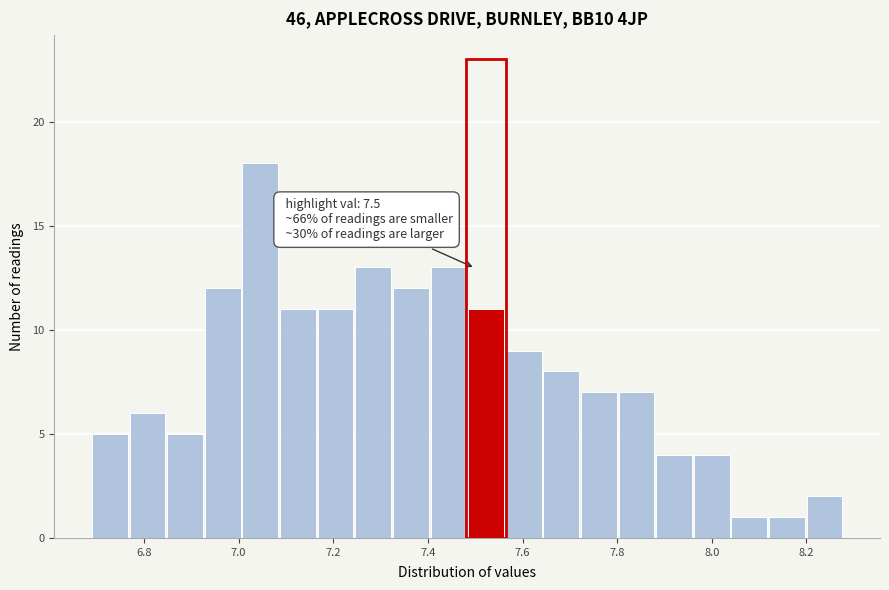

Read against the x-axis, roughly where is the centre of the tallest bar?

7.04